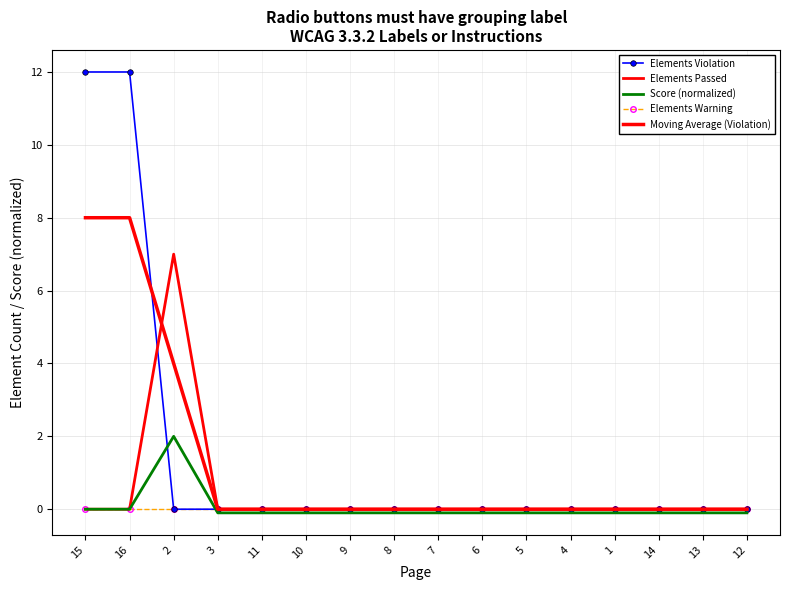

Reading left to right, what are all the values shown in this chart?

Elements Violation: 15=12.0	16=12.0	2=0.0	3=0.0	11=0.0	10=0.0	9=0.0	8=0.0	7=0.0	6=0.0	5=0.0	4=0.0	1=0.0	14=0.0	13=0.0	12=0.0
Elements Passed: 15=0.0	16=0.0	2=7.0	3=0.0	11=0.0	10=0.0	9=0.0	8=0.0	7=0.0	6=0.0	5=0.0	4=0.0	1=0.0	14=0.0	13=0.0	12=0.0
Score (normalized): 15=0.0	16=0.0	2=2.0	3=-0.1	11=-0.1	10=-0.1	9=-0.1	8=-0.1	7=-0.1	6=-0.1	5=-0.1	4=-0.1	1=-0.1	14=-0.1	13=-0.1	12=-0.1
Elements Warning: 15=0.0	16=0.0	2=0.0	3=0.0	11=0.0	10=0.0	9=0.0	8=0.0	7=0.0	6=0.0	5=0.0	4=0.0	1=0.0	14=0.0	13=0.0	12=0.0
Moving Average (Violation): 15=8.0	16=8.0	2=4.0	3=0.0	11=0.0	10=0.0	9=0.0	8=0.0	7=0.0	6=0.0	5=0.0	4=0.0	1=0.0	14=0.0	13=0.0	12=0.0